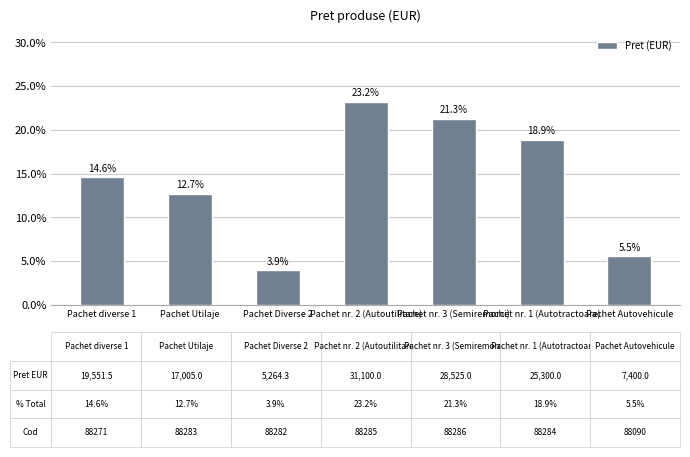

The value at Pachet nr. 2 (Autoutilitare) is 10.4. True or false?

False